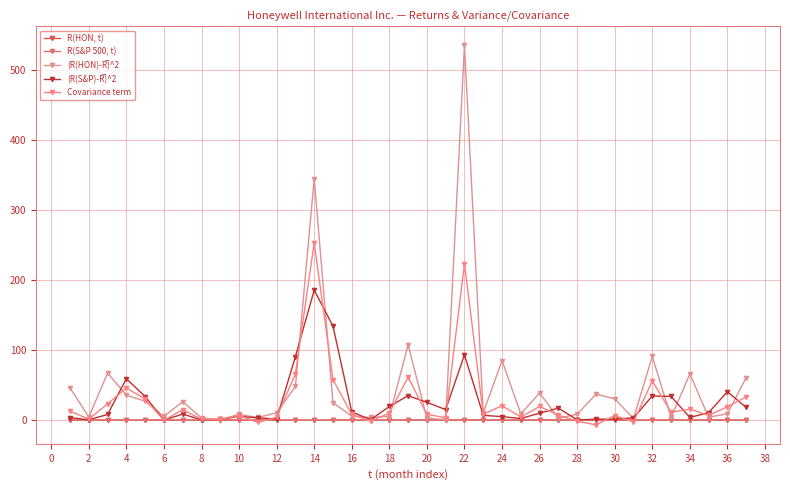

What is the sum of all R(HON, t) values?

0.4